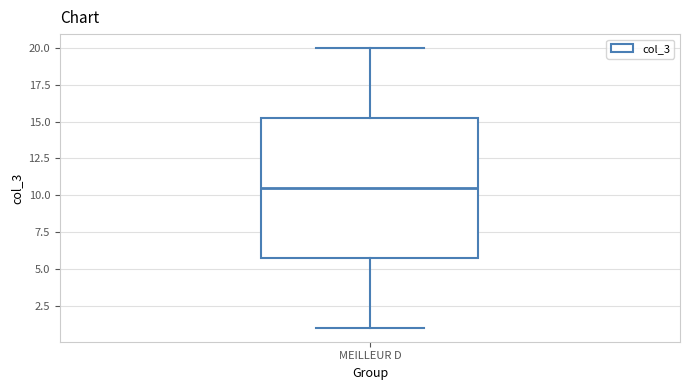

Transcribe this box plot: give where the median line is, the range the box spans, and where the two whiskers end, as read against the y-axis. The values are not printed on the chart, so give them approximately, as read against the axis.

median 10.5, box 6.0 to 15.5, whiskers 1.0 to 20.0